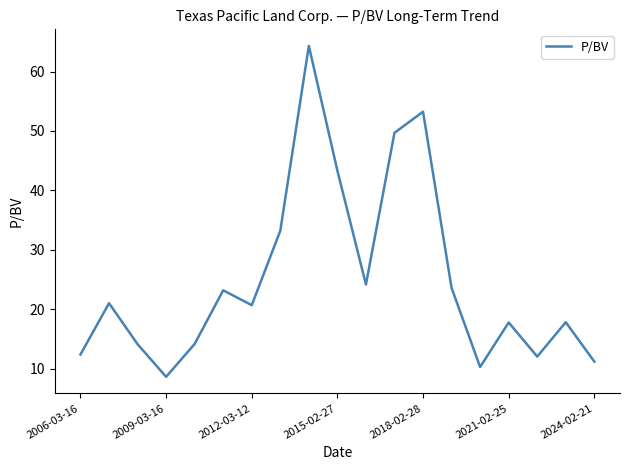

What is the minimum value shown in the chart?

8.6